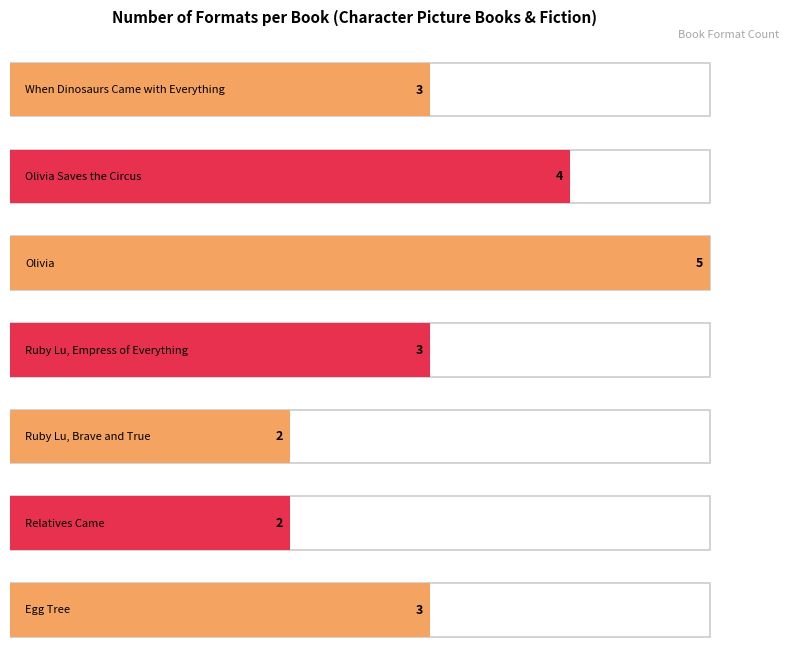

Count the number of values greater than 3.

2